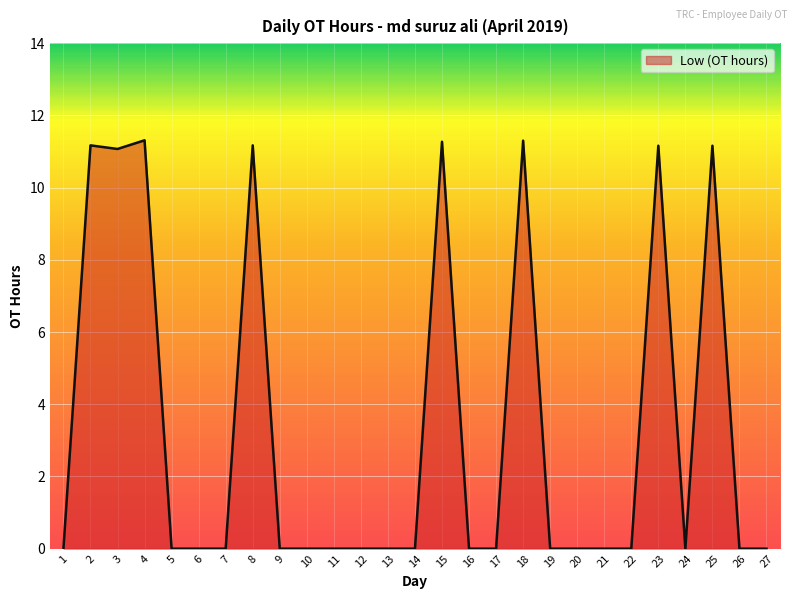

What is the greatest value displayed?

11.3